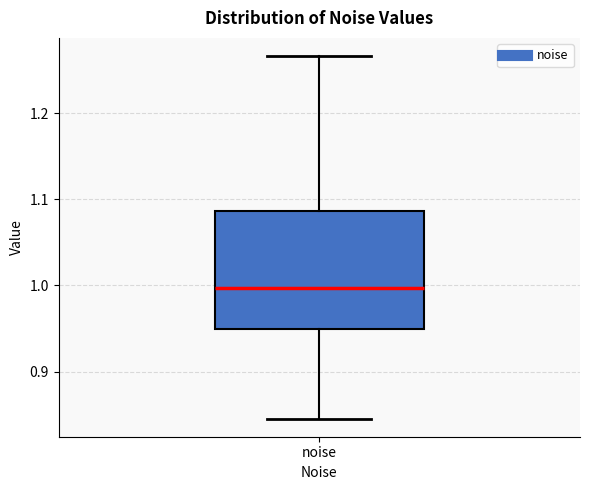

Transcribe this box plot: give where the median line is, the range the box spans, and where the two whiskers end, as read against the y-axis. The values are not printed on the chart, so give them approximately, as read against the axis.

median 1.00, box 0.95 to 1.09, whiskers 0.85 to 1.27